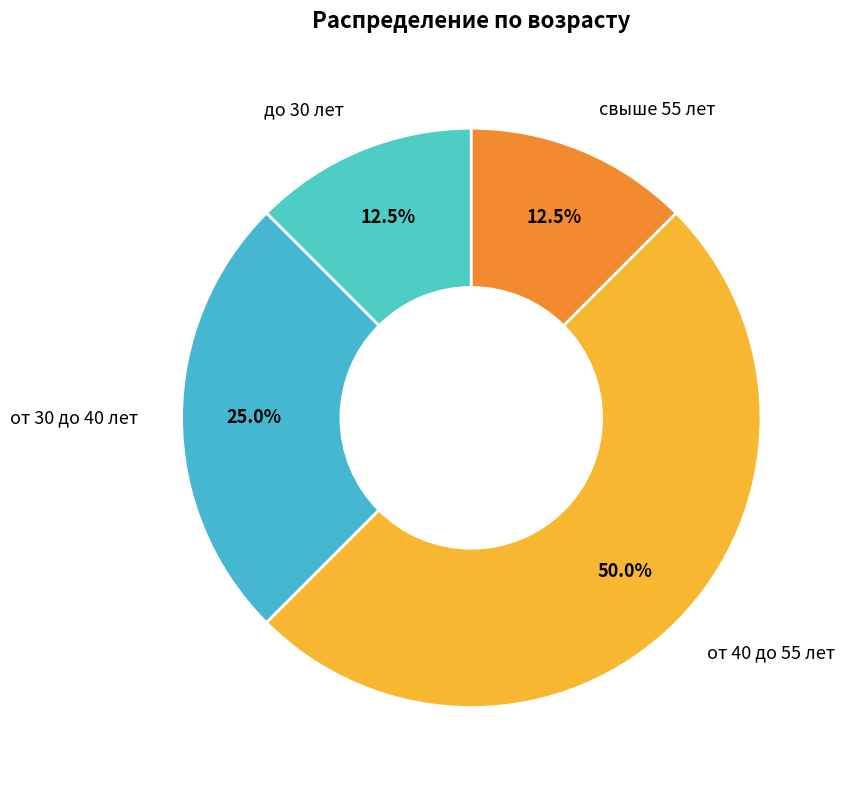

To the nearest percent, what is the average slice percentage?

25%